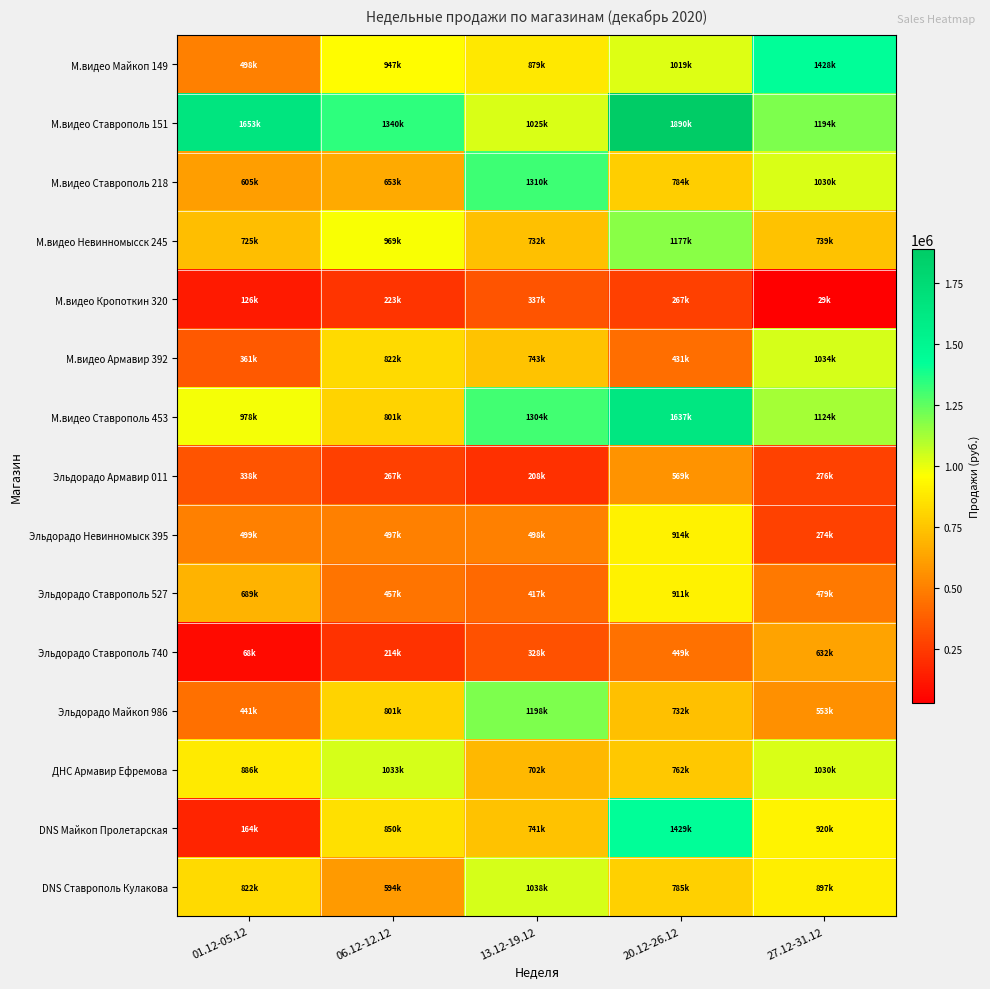

At which category is the sum across all series the highest?

20.12-26.12